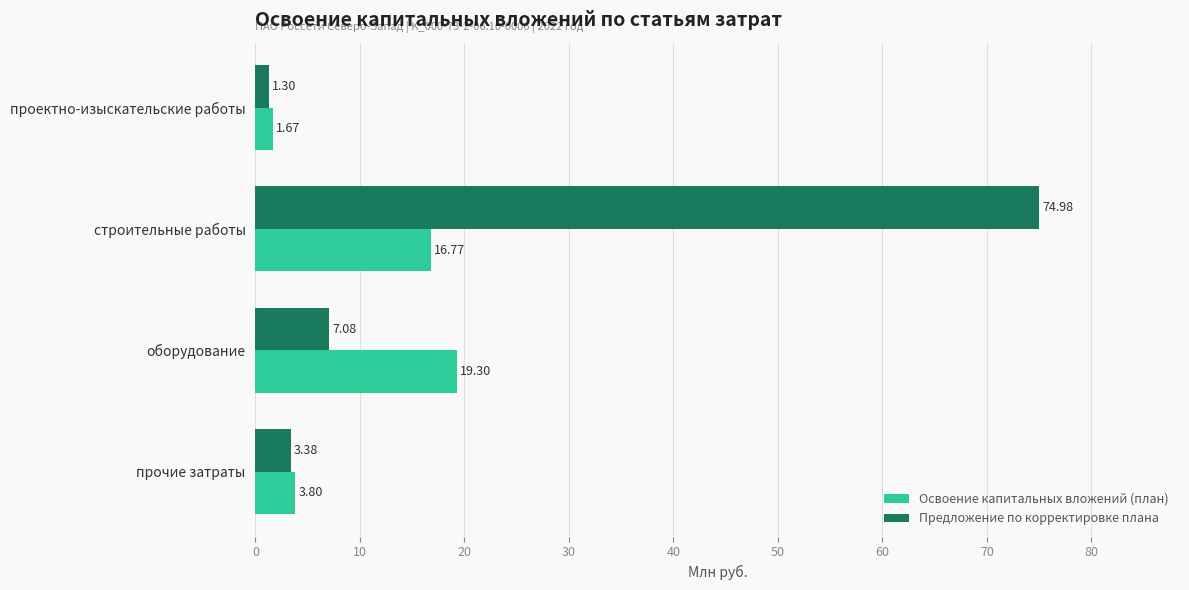

What is the difference between the highest and lowest values at прочие затраты?

0.4